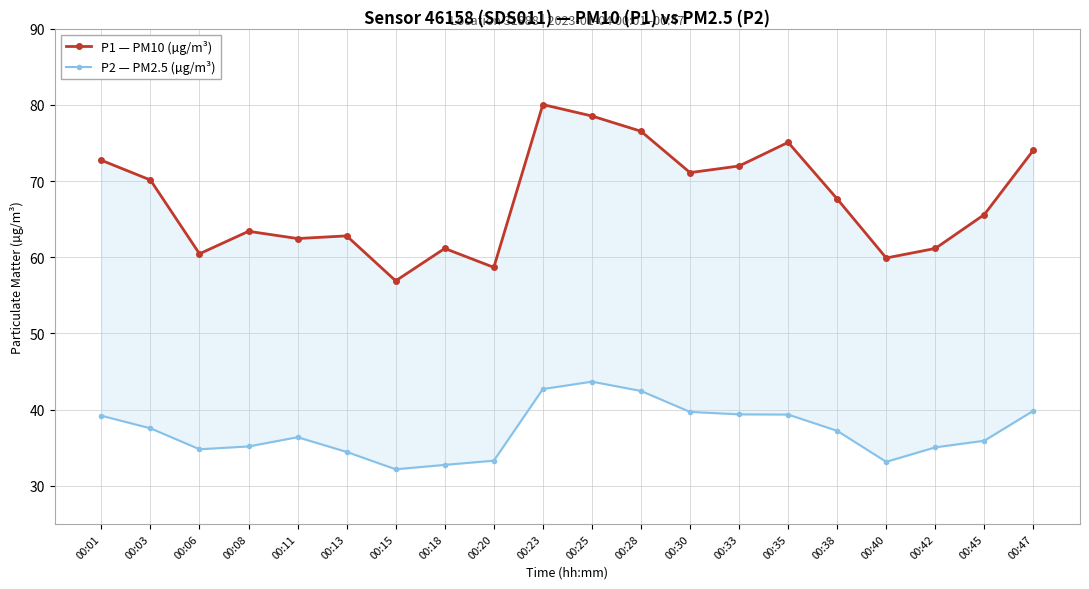

How many data points does each series have?

20